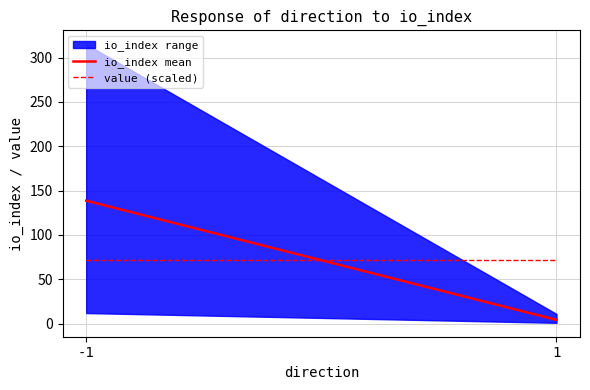

How many values in the io_index mean series exceed 138?

1